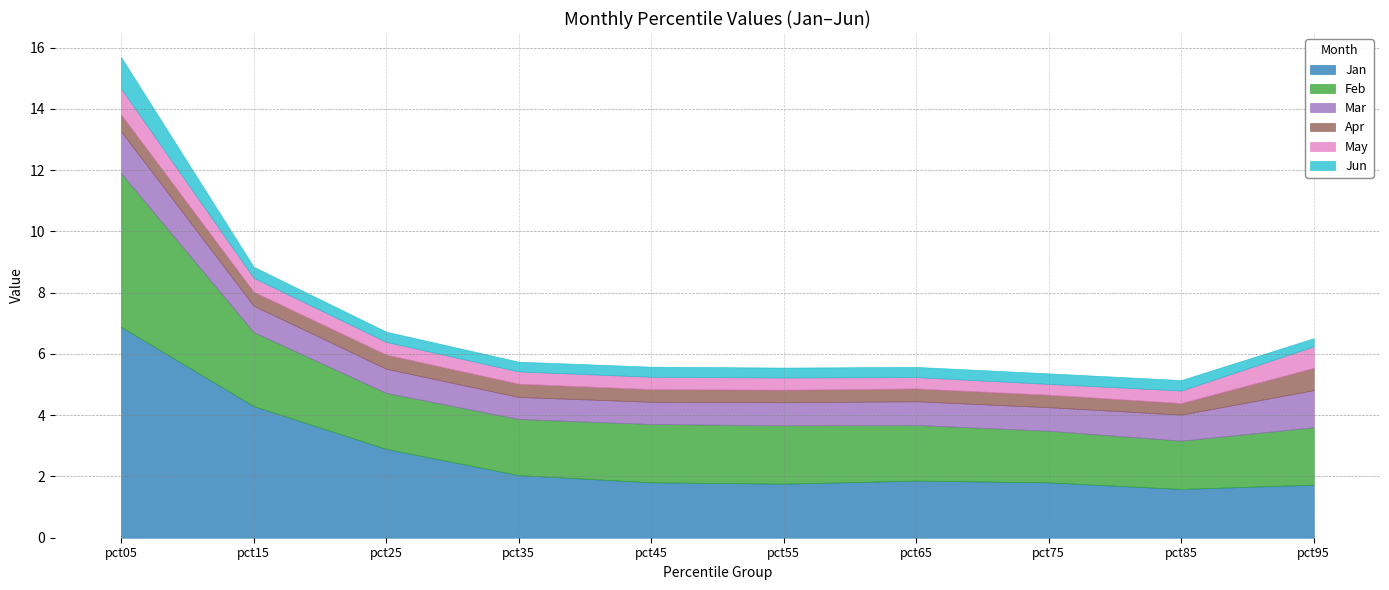

True or false: Jun and Mar cross at least once.

False